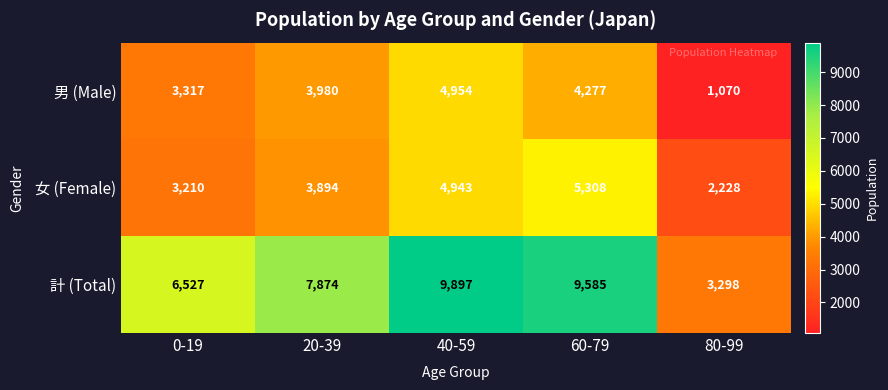

What is the average value of the 計 (Total) series?

7436